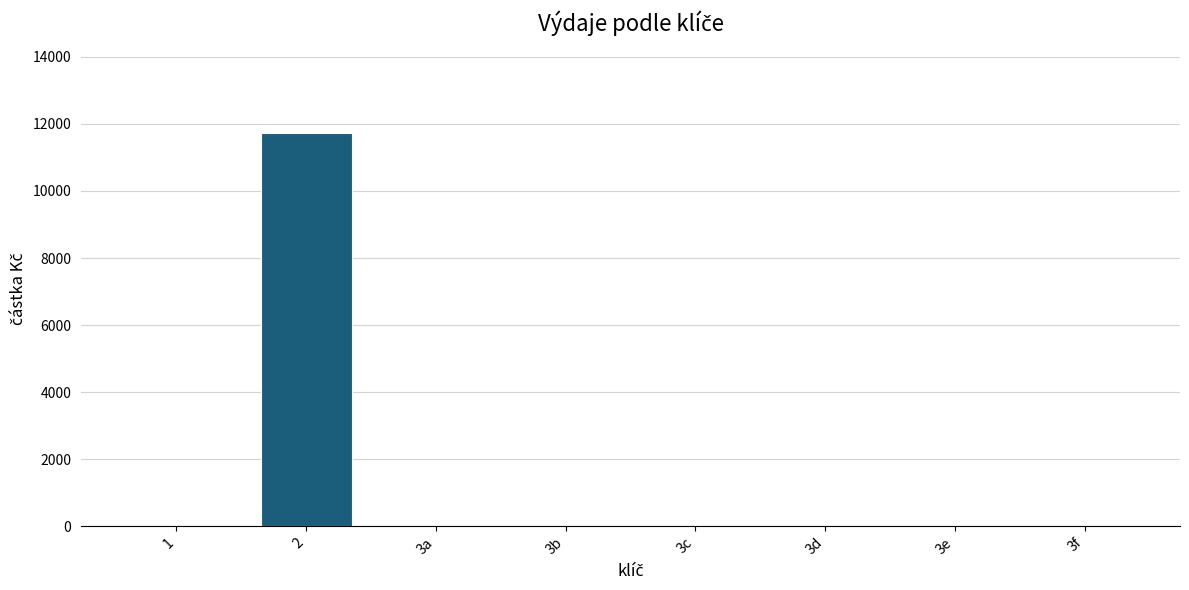

The chart shows a value of 4541.0 at 1. True or false?

False